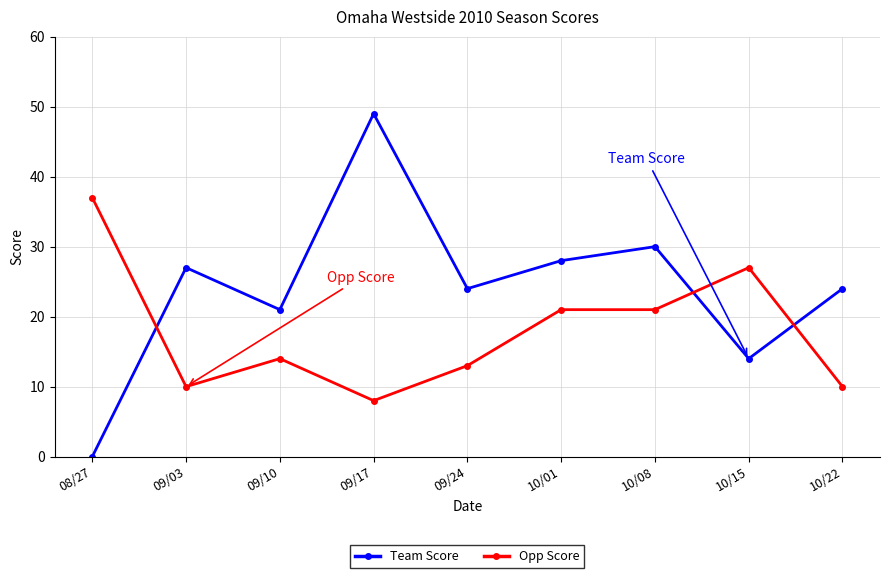

What is the maximum value shown in the chart?

49